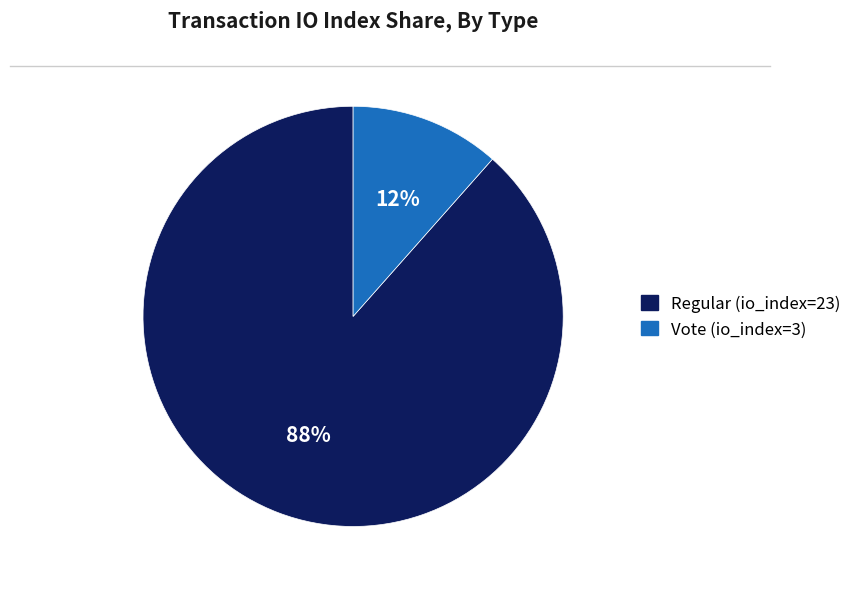

Which has a higher value, Vote (io_index=3) or Regular (io_index=23)?

Regular (io_index=23)